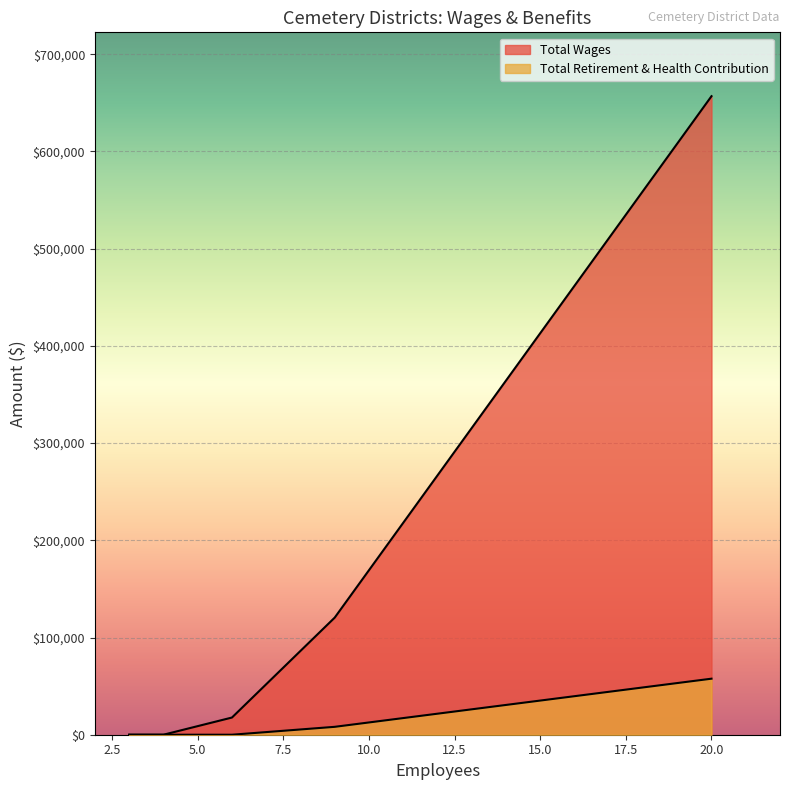

True or false: Total Retirement & Health Contribution has a value of -19092 at Nicolaus Cemetery District.

False